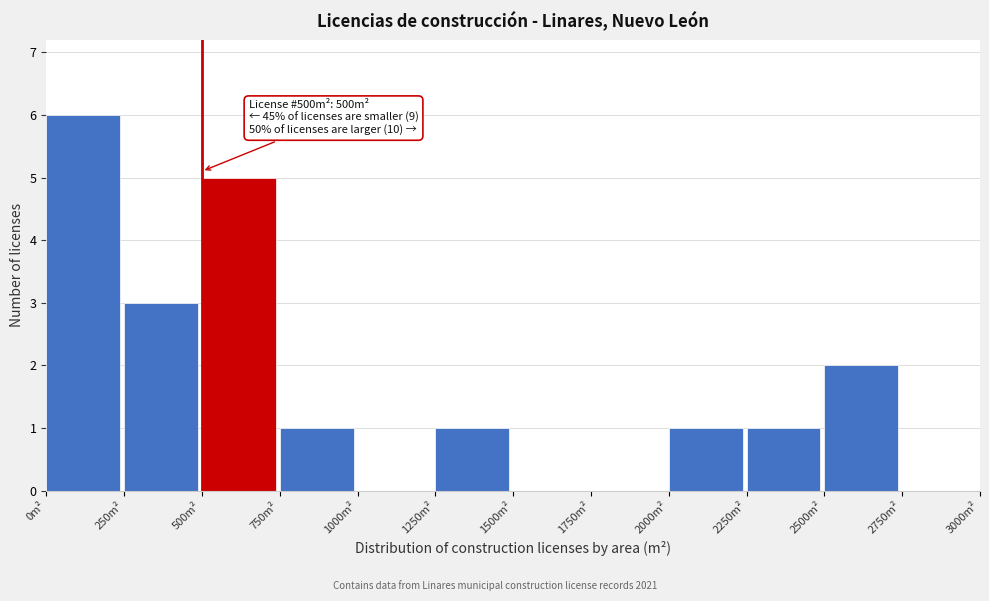

Which range on the x-axis has the tallest bar?

0 to 250